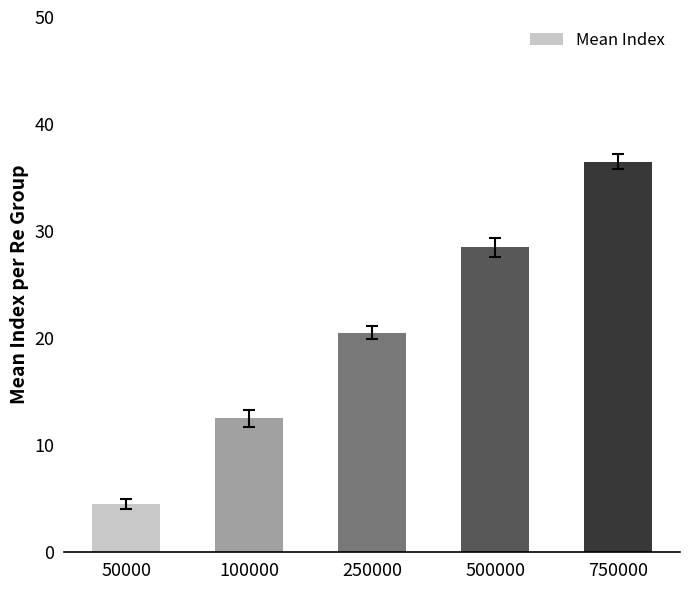

True or false: the data shows 32.3 at 250000.

False